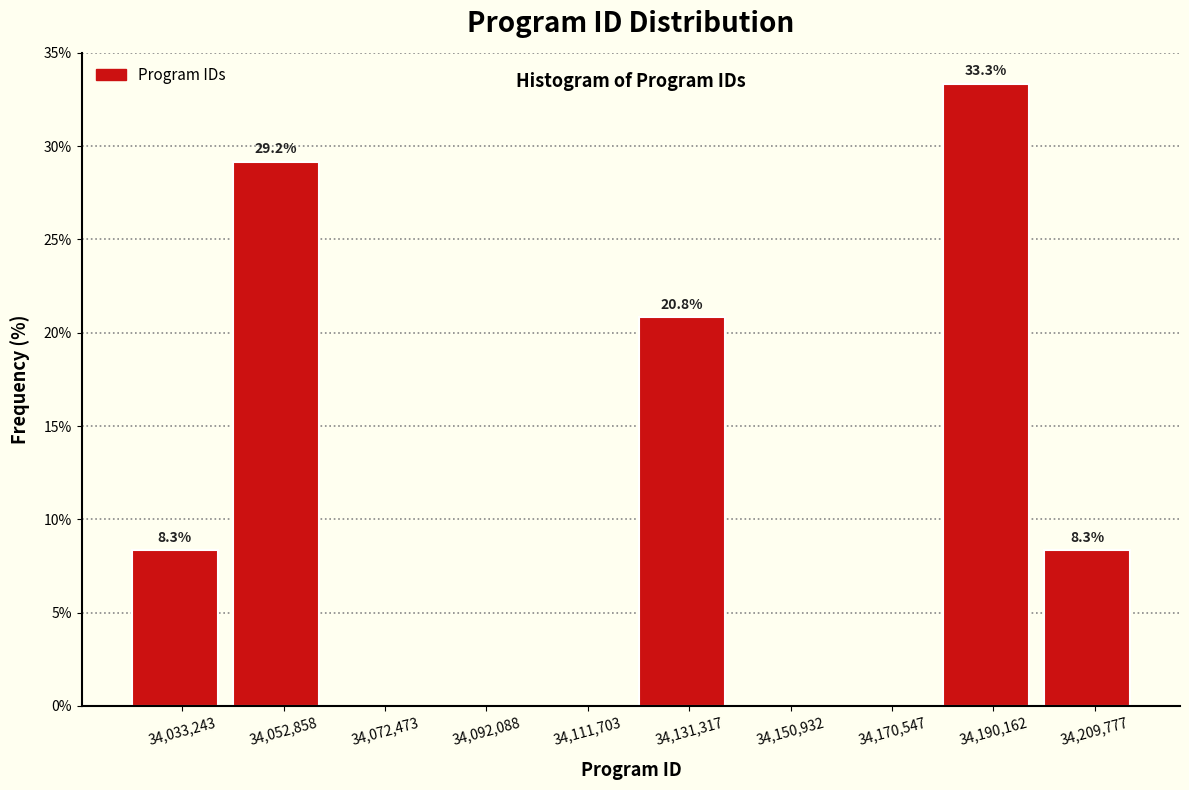

Which range on the x-axis has the tallest bar?

34180000 to 34200000